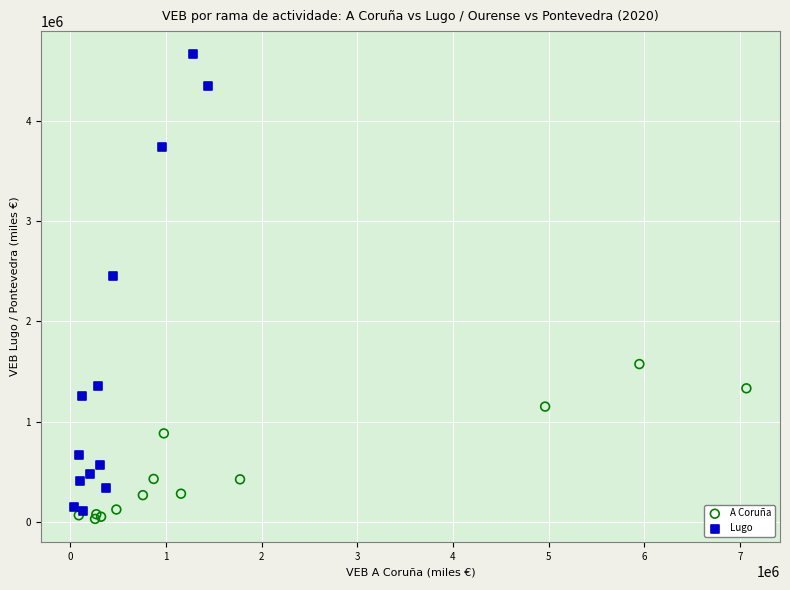

What are all the series names shown in the legend?

A Coruña, Lugo